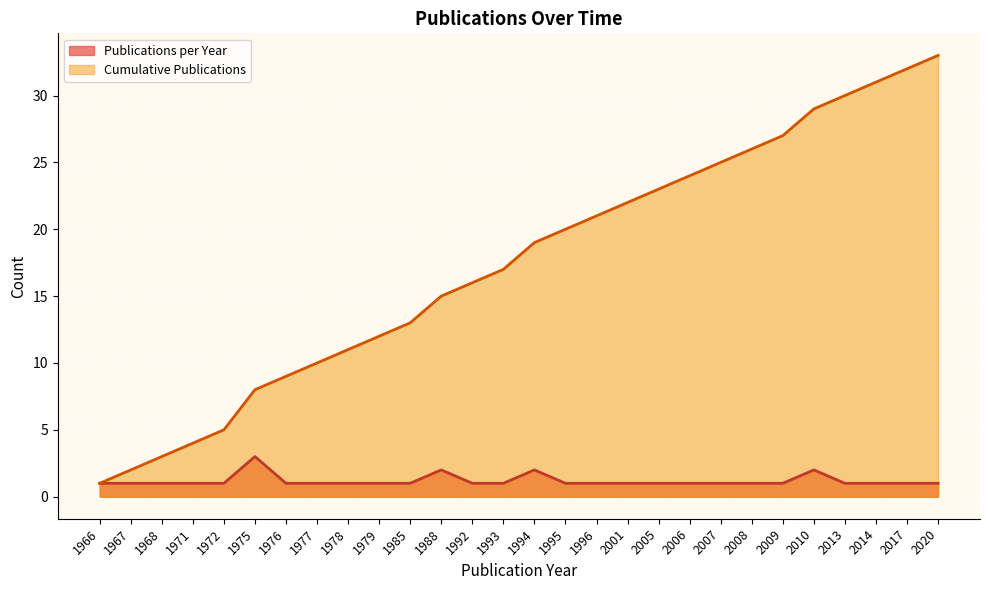

Does the chart display data point markers on the line(s)?

No